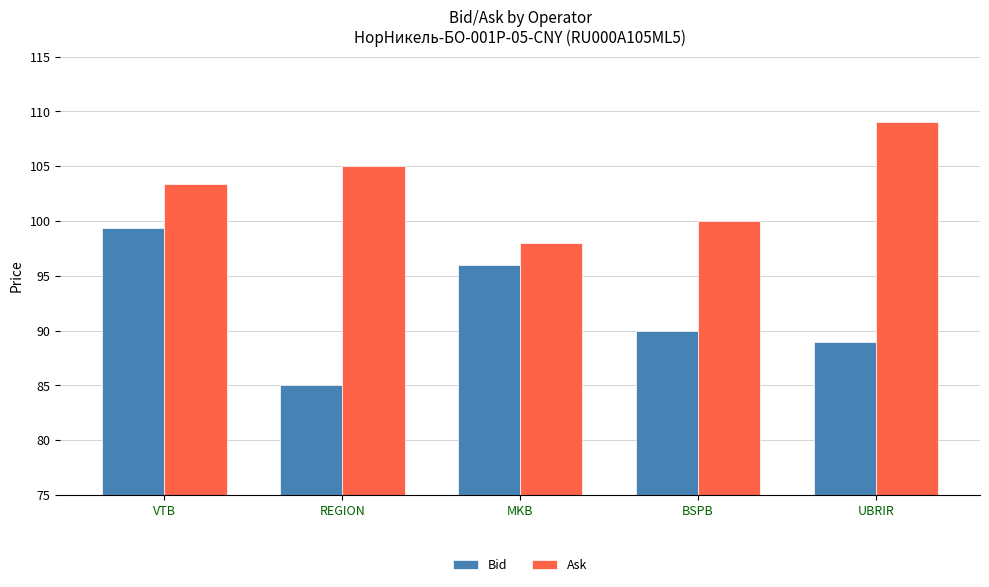

At which label does Ask reach its minimum?

MKB